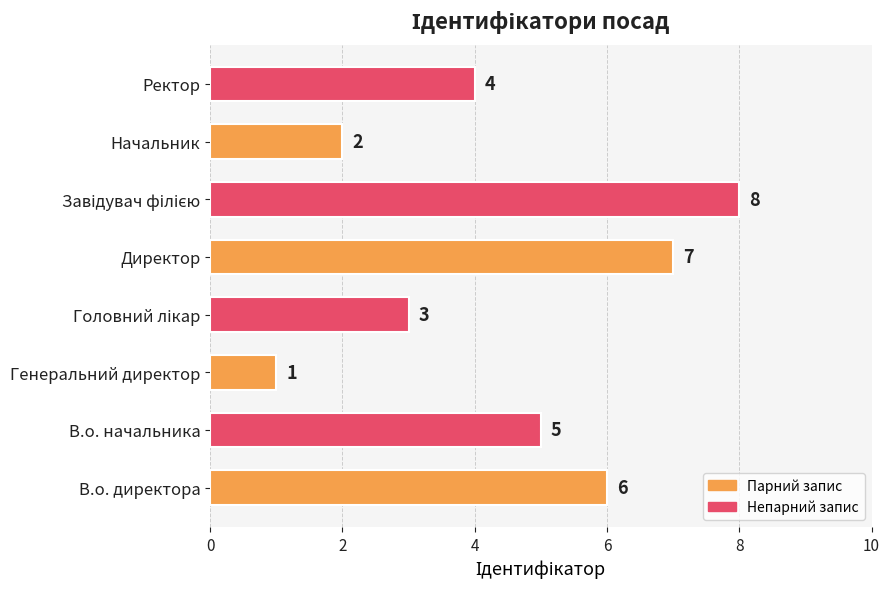

What is the change in value from Директор to Начальник?

-5